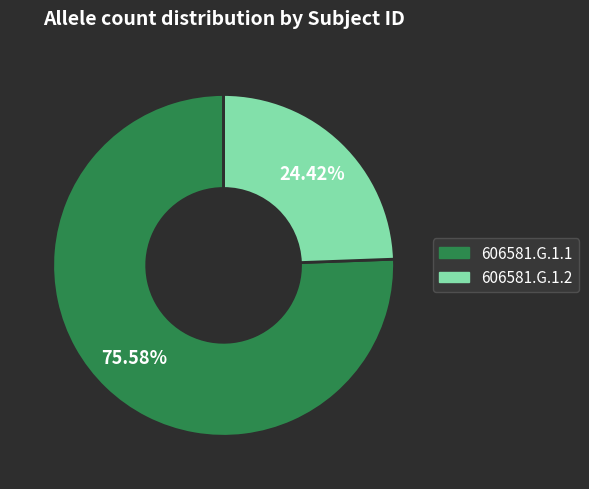

True or false: 606581.G.1.1 accounts for 76% of the total.

True